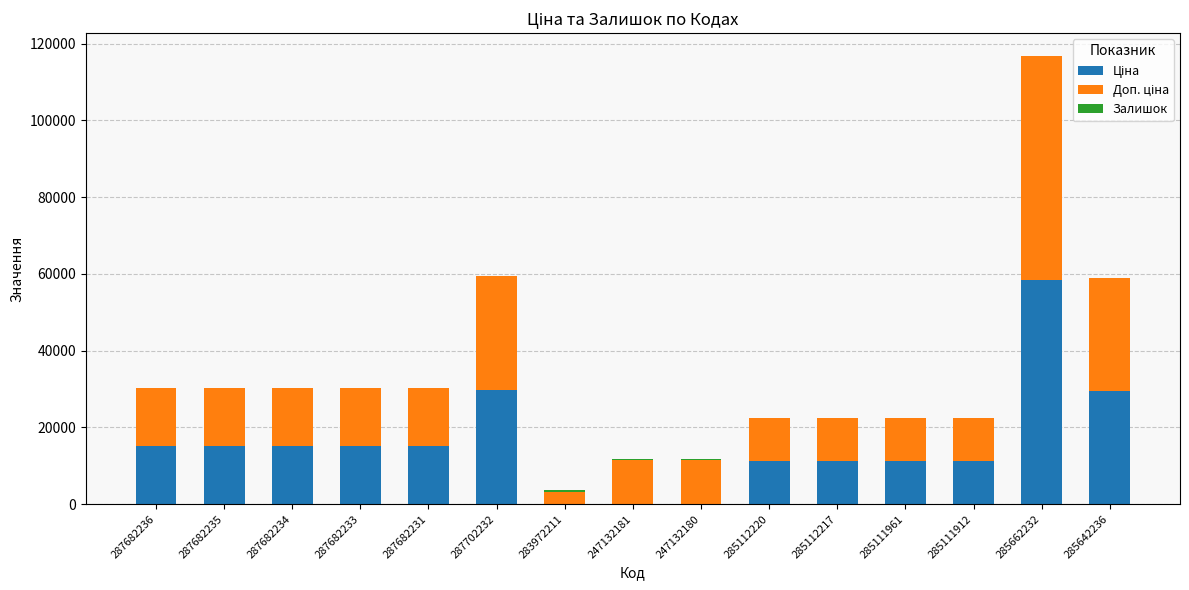

At which category is the sum across all series the highest?

285662232